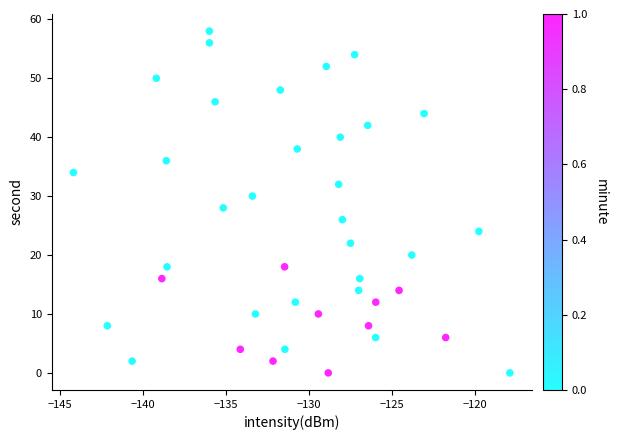

What is the range of Y values (max minus min)?

58